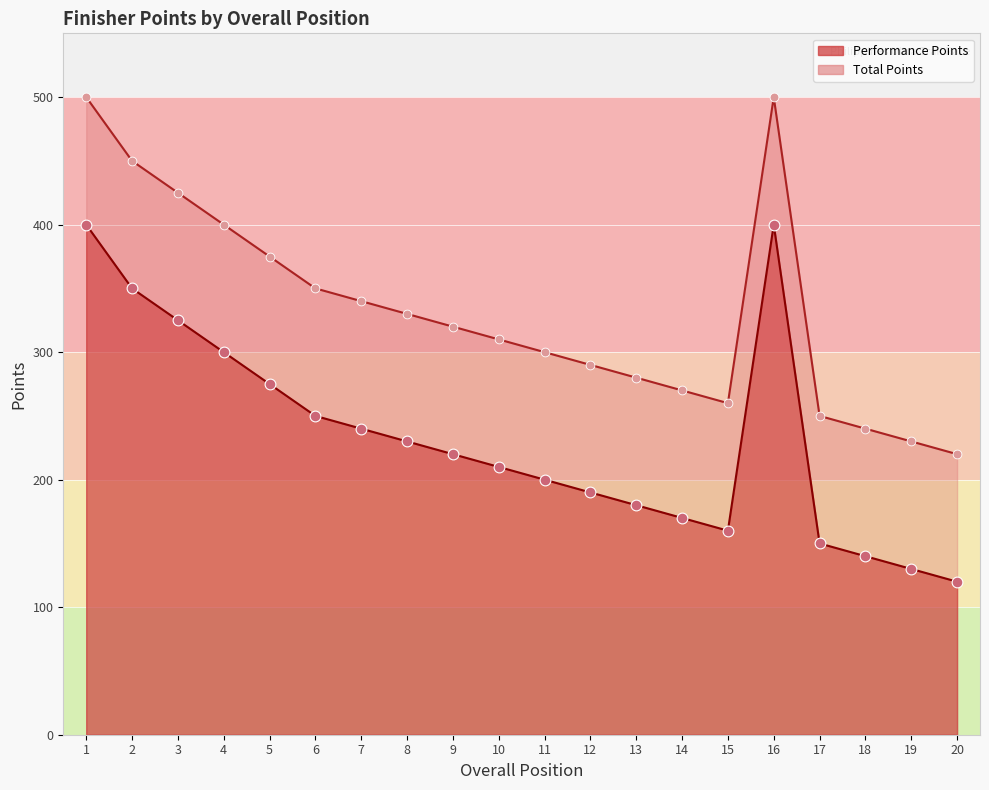

Which series has the largest total across all categories?

Total Points